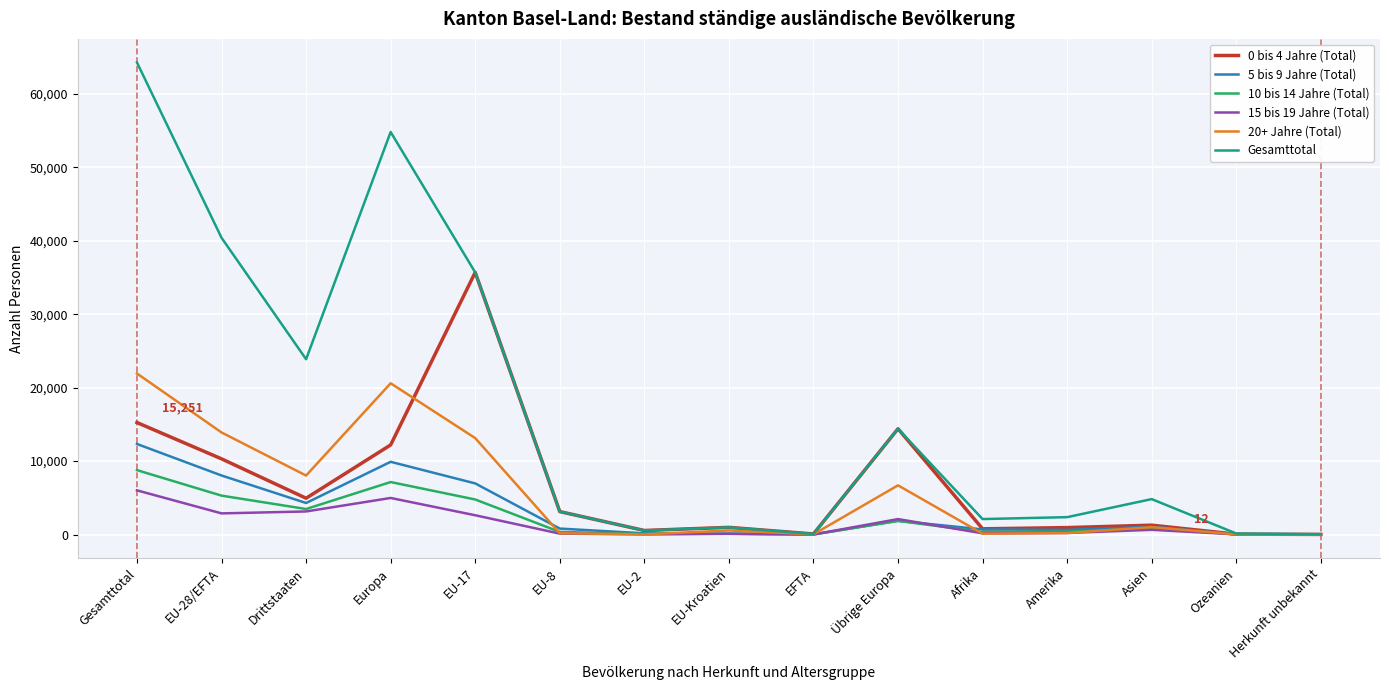

Which series changed the most between Drittstaaten and EU-8?

Gesamttotal